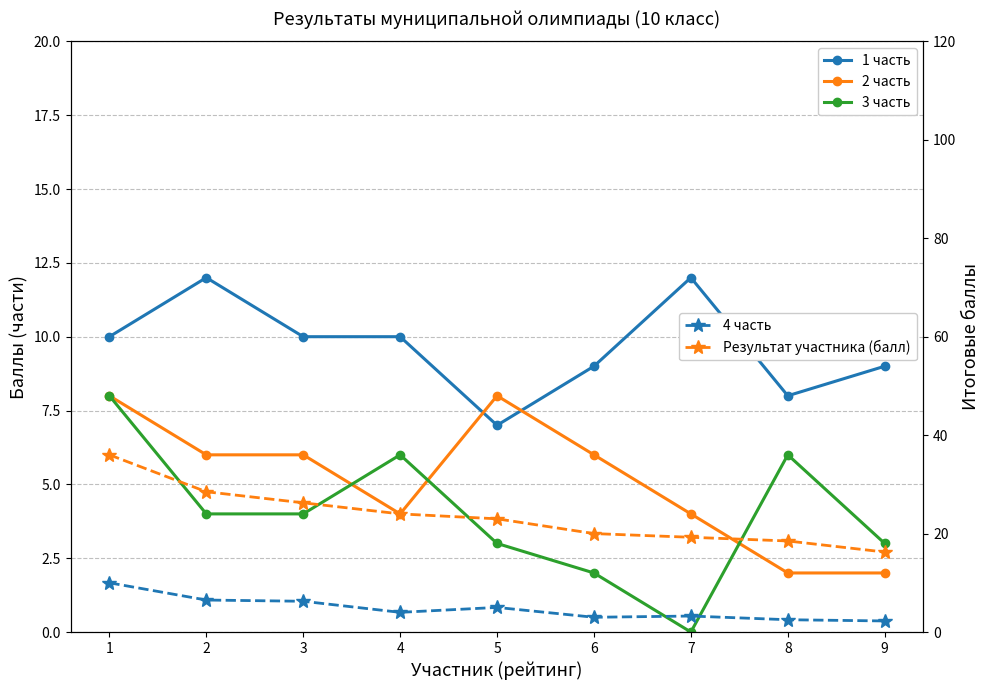

True or false: 1 часть and Результат участника (балл) cross at least once.

False